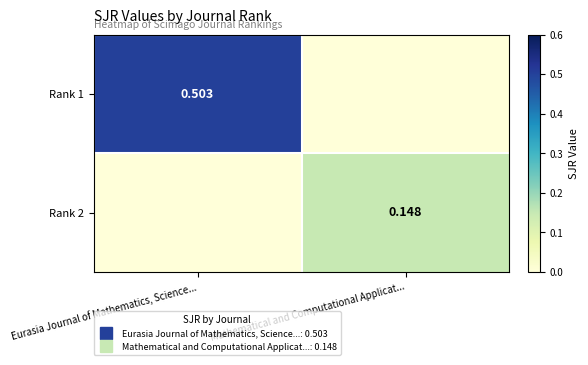

Rank the series by their average value, from highest to lowest.

Rank 1, Rank 2